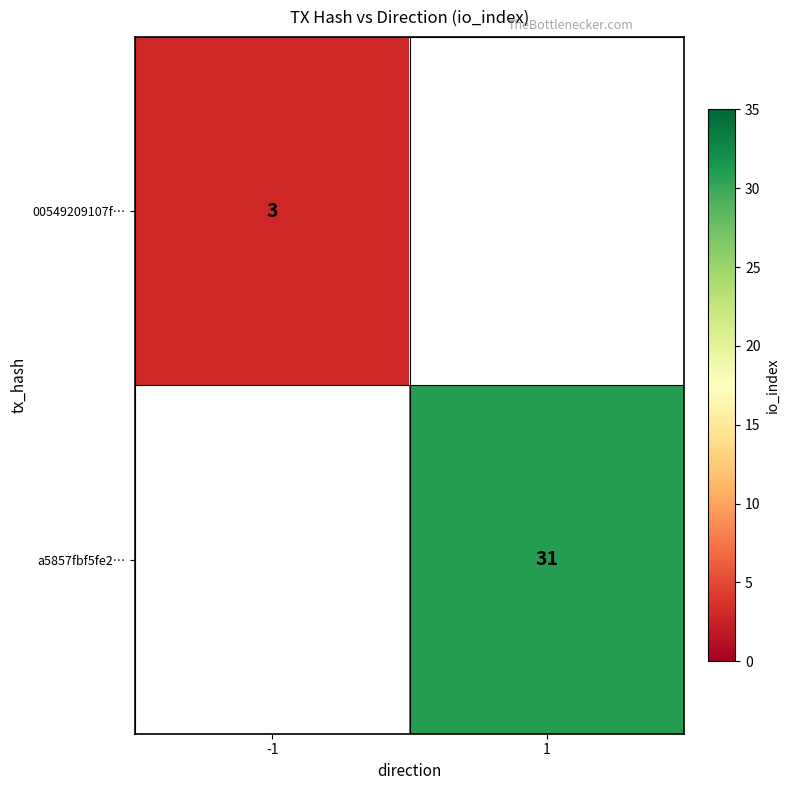

The value of 00549209107f… at -1 is 1. True or false?

False